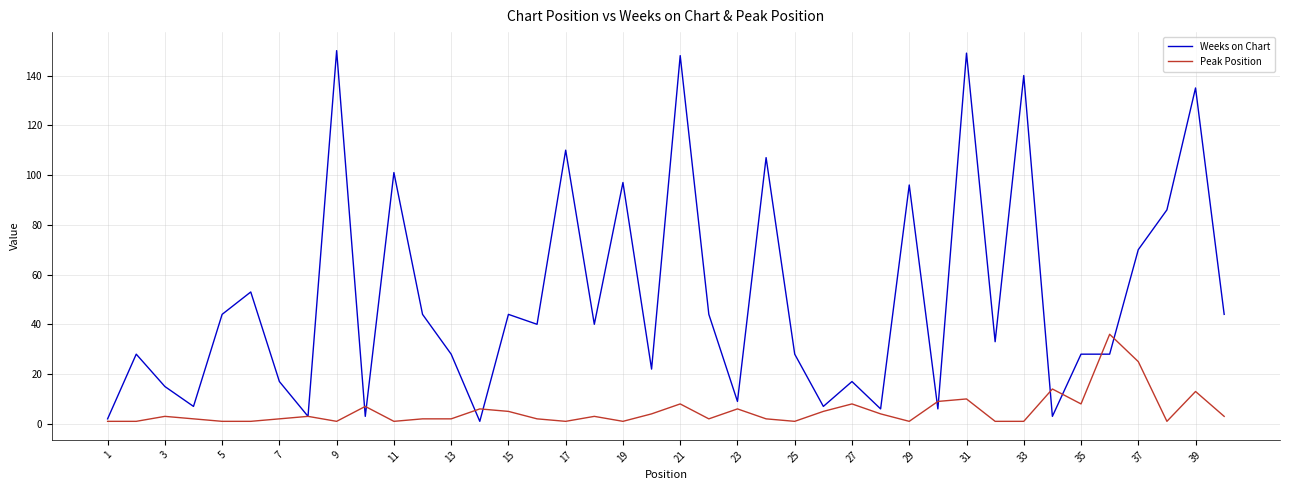

Which series has the largest total across all categories?

Weeks on Chart